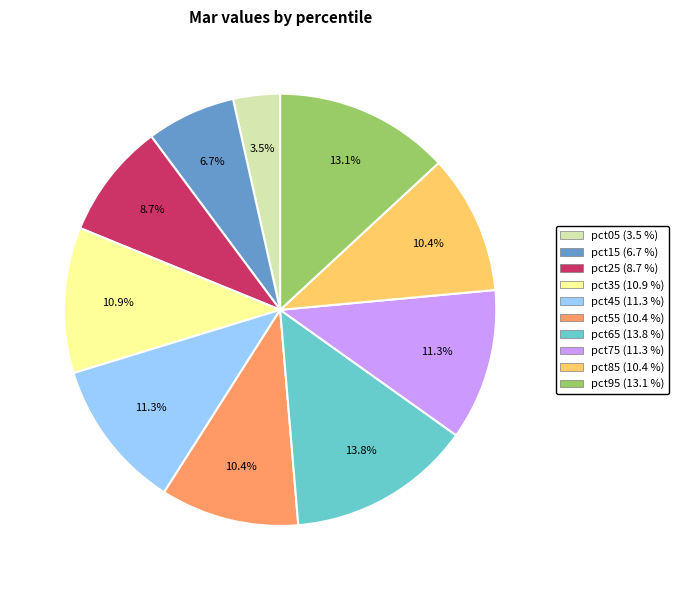

To the nearest percent, what portion does pct15 represent?

7%